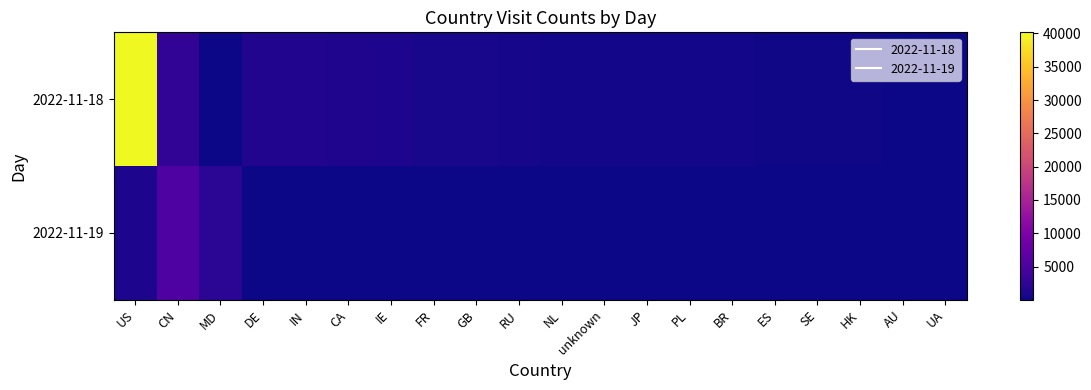

What is the spread (max minus min) of values at HK?

168